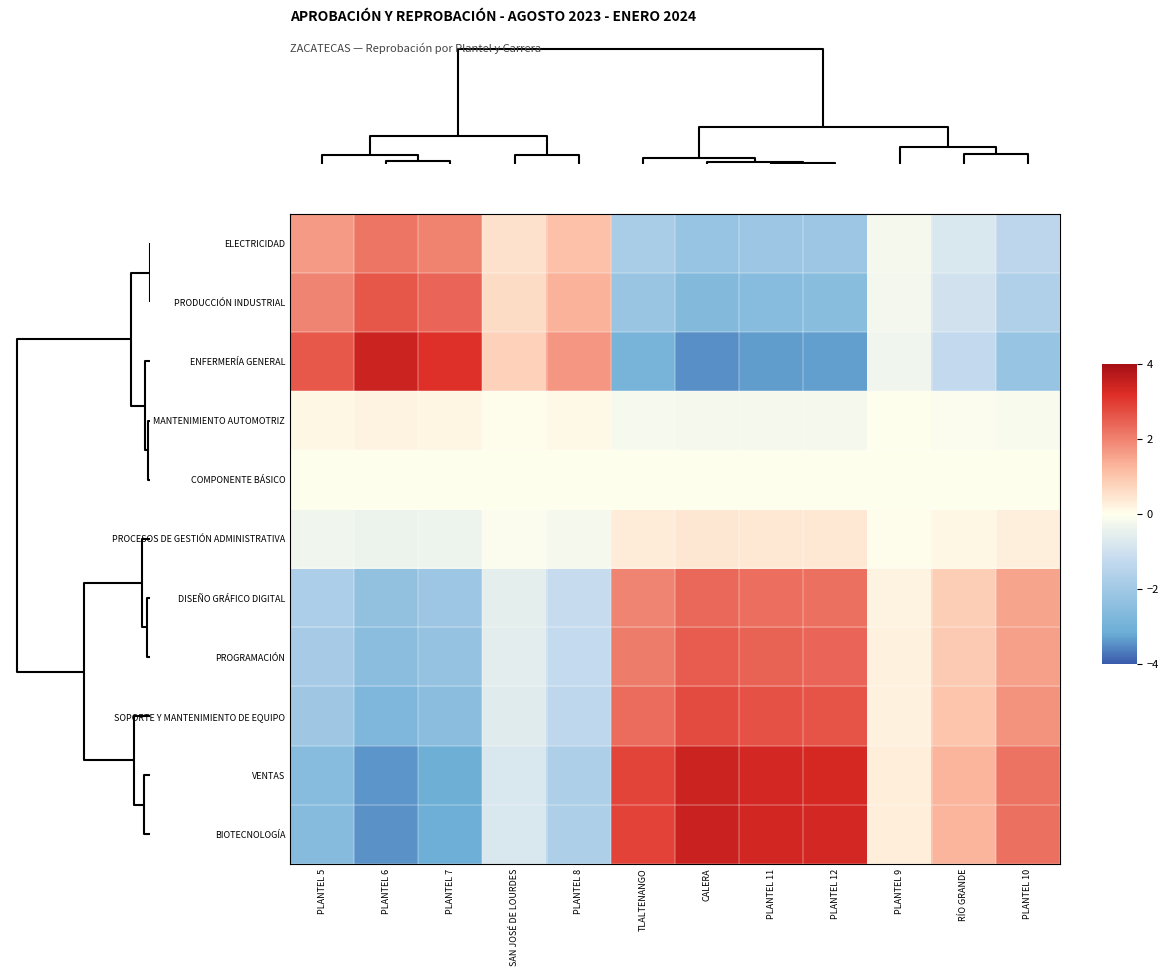

List the series in order of their peak value, highest first.

BIOTECNOLOGÍA, VENTAS, ENFERMERÍA GENERAL, SOPORTE Y MANTENIMIENTO DE EQUIPO, PRODUCCIÓN INDUSTRIAL, PROGRAMACIÓN, DISEÑO GRÁFICO DIGITAL, ELECTRICIDAD, PROCESOS DE GESTIÓN ADMINISTRATIVA, MANTENIMIENTO AUTOMOTRIZ, COMPONENTE BÁSICO